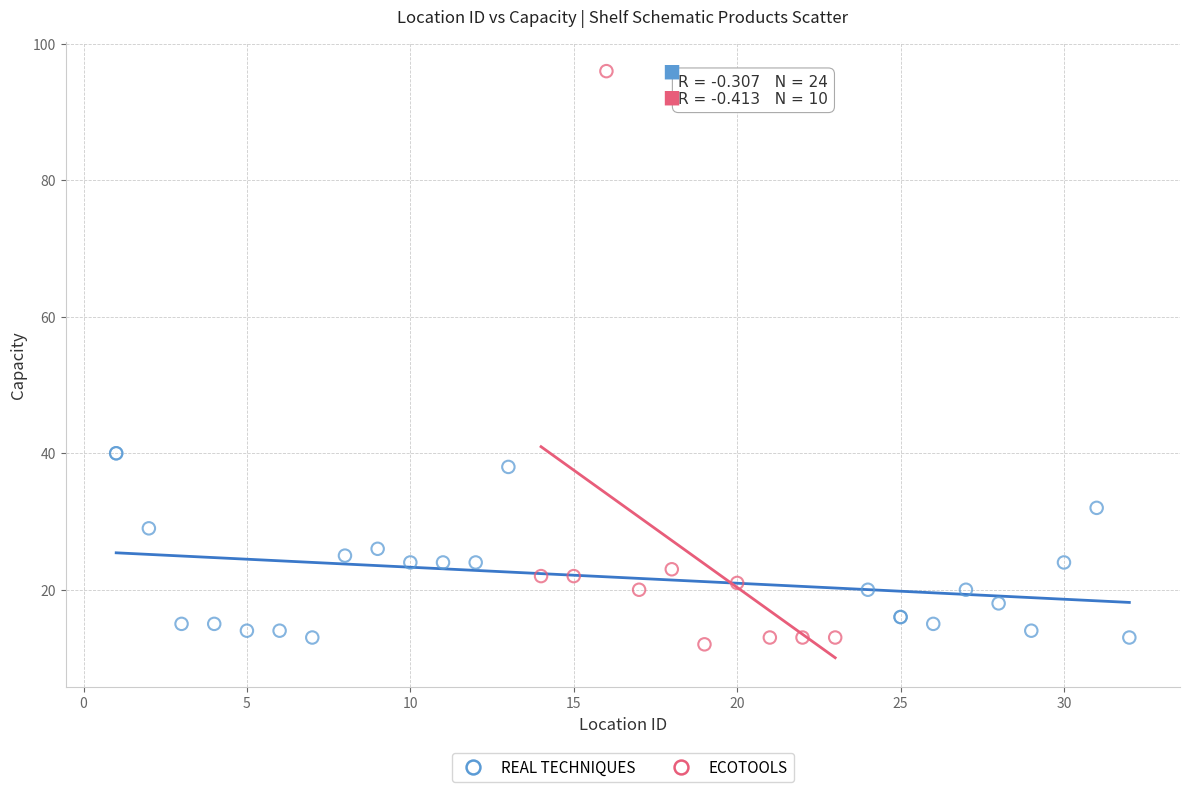

Which series contains the highest Y value?

ECOTOOLS